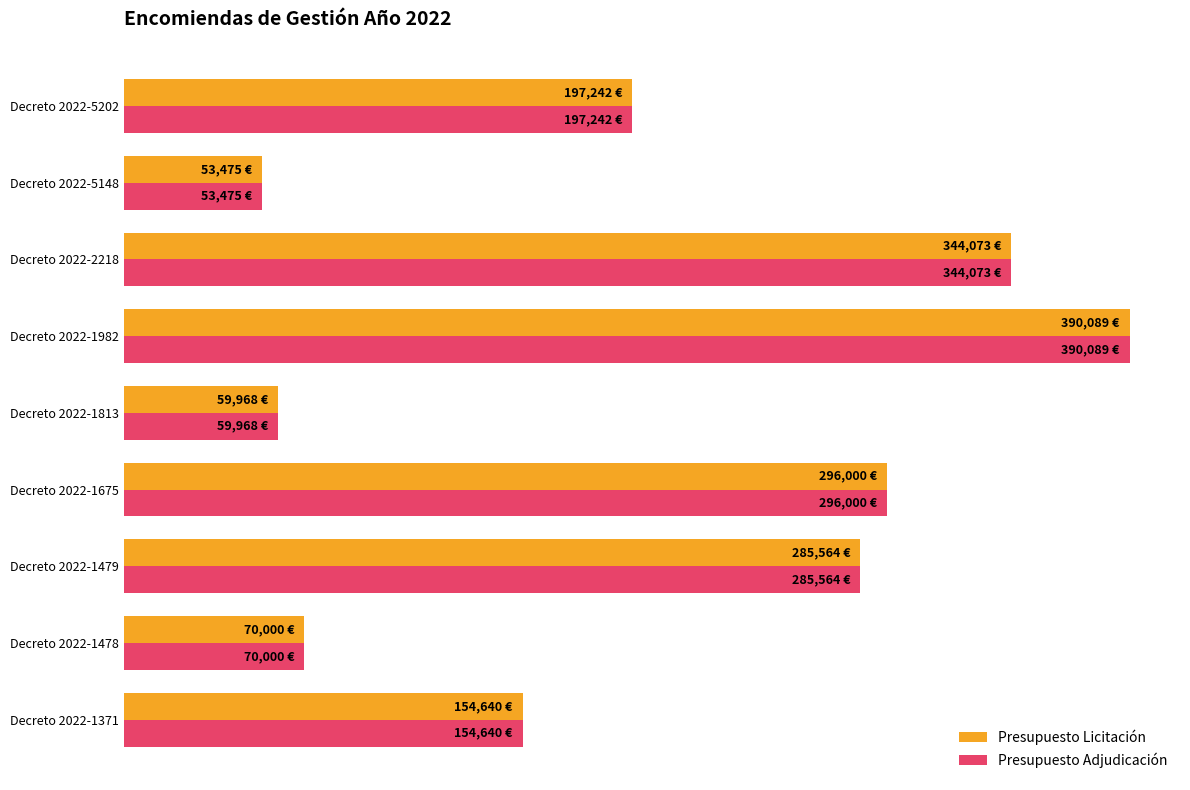

What are all the series names shown in the legend?

Presupuesto Licitación, Presupuesto Adjudicación